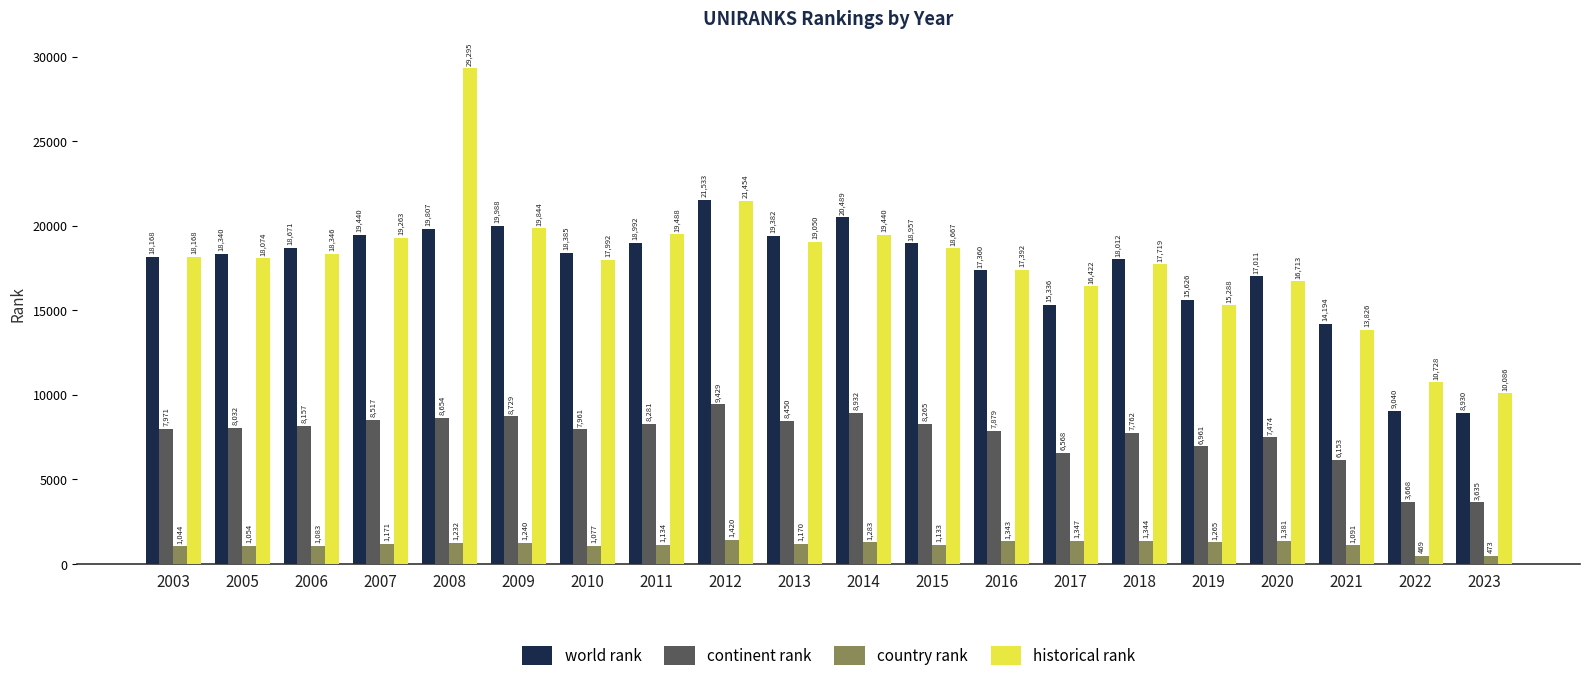

Rank the series by their maximum value, from highest to lowest.

historical rank, world rank, continent rank, country rank